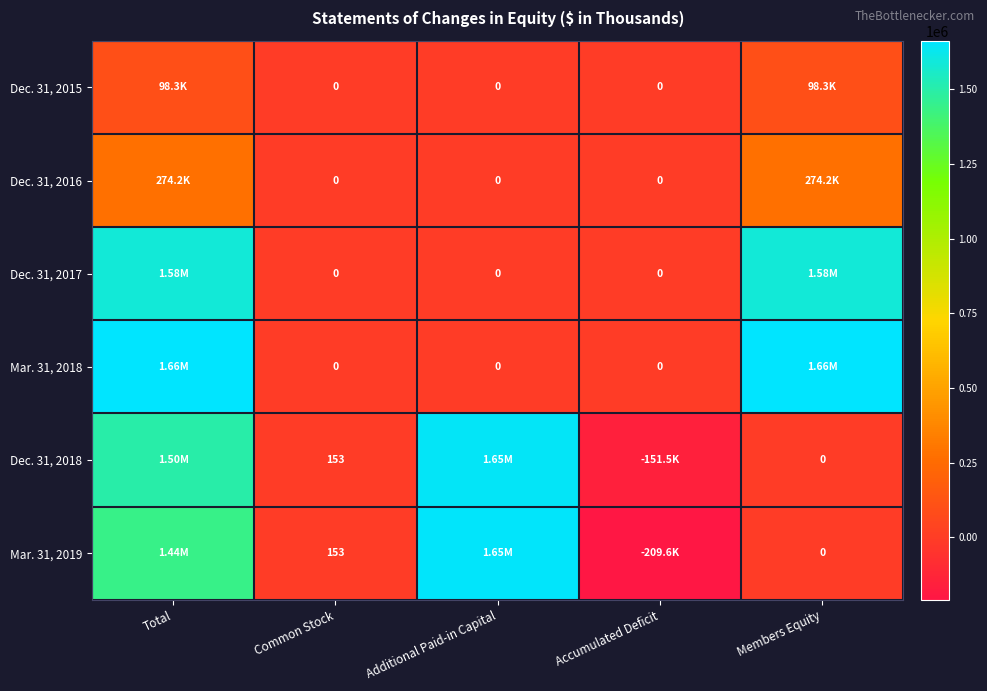

What is the difference between the second highest and second lowest values in the Dec. 31, 2018 series?

1495034